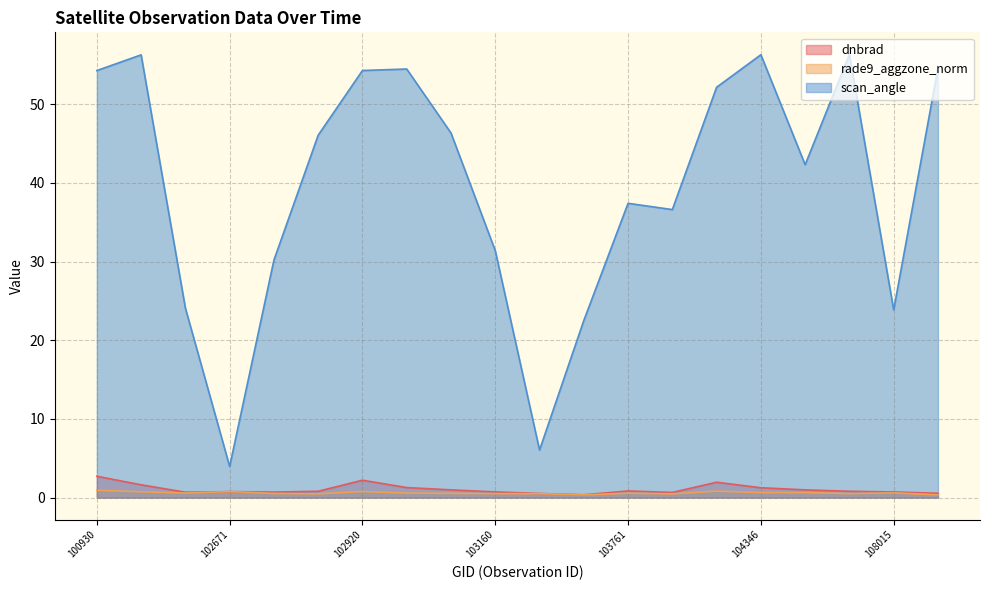

Reading left to right, what are all the values shown in this chart?

dnbrad: 2.7	1.6	0.7	0.8	0.7	0.8	2.2	1.3	1.0	0.7	0.5	0.4	0.8	0.7	2.0	1.3	1.0	0.8	0.7	0.6
rade9_aggzone_norm: 0.9	0.7	0.6	0.8	0.5	0.5	0.8	0.6	0.5	0.5	0.5	0.3	0.6	0.5	0.8	0.6	0.6	0.5	0.6	0.3
scan_angle: 54.3	56.3	24.1	4.0	30.2	46.1	54.3	54.5	46.3	31.4	6.0	22.5	37.4	36.6	52.2	56.3	42.3	56.3	23.9	54.6